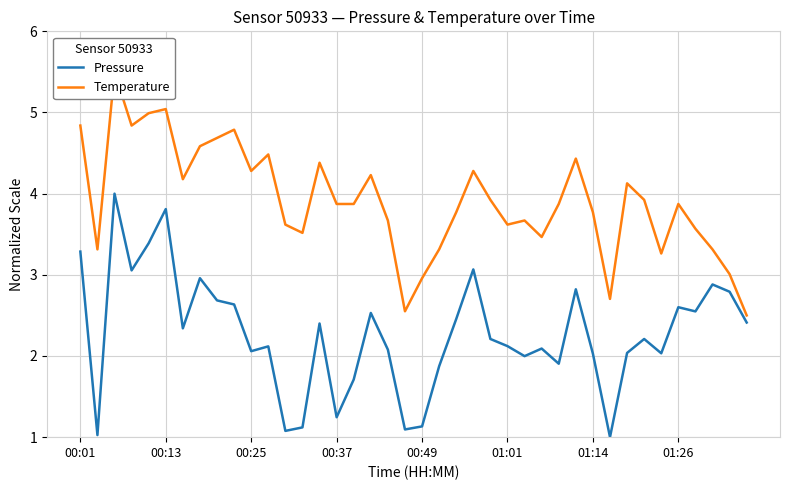

What is the greatest value displayed?

5.5